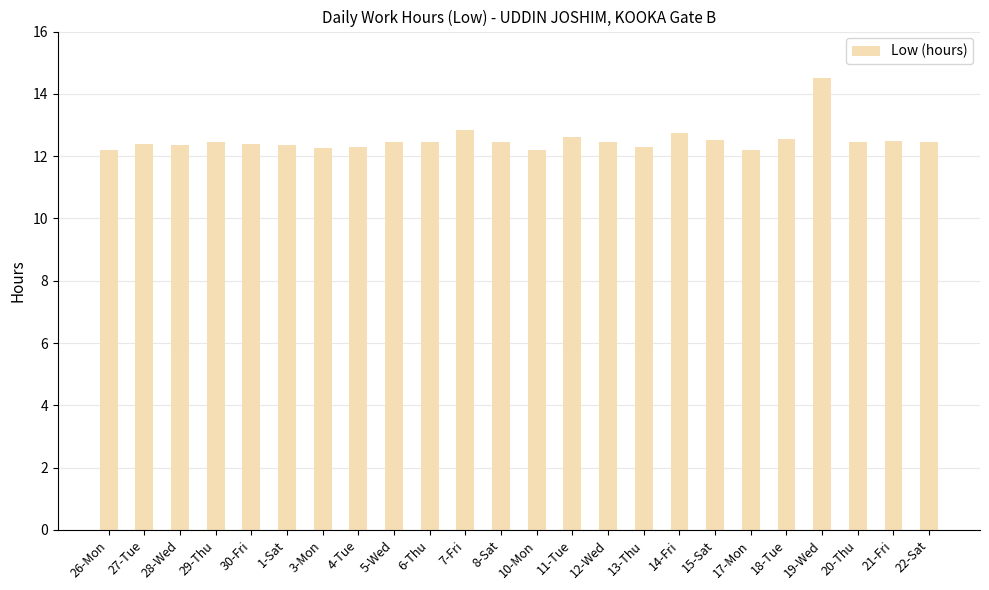

What is the difference between the maximum and second lowest values?

2.3